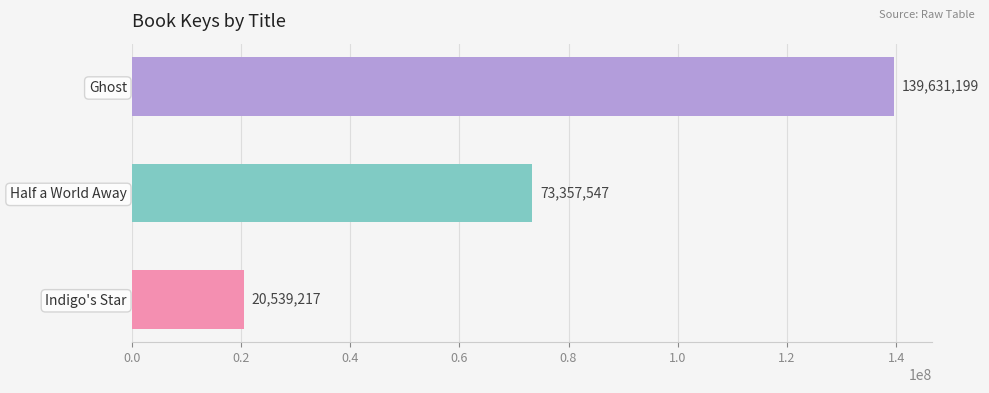

What is the difference between the maximum and minimum values?

119091982